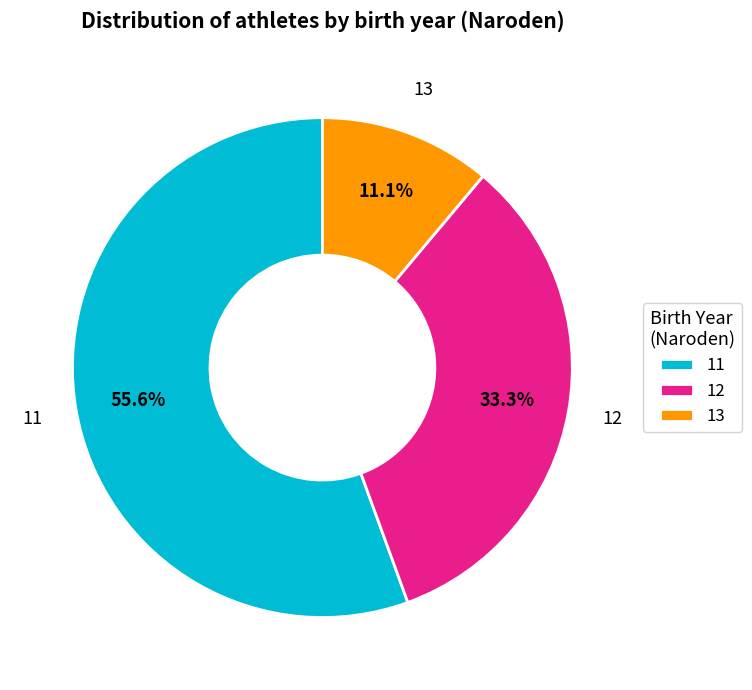

To the nearest percent, what portion does 11 represent?

56%